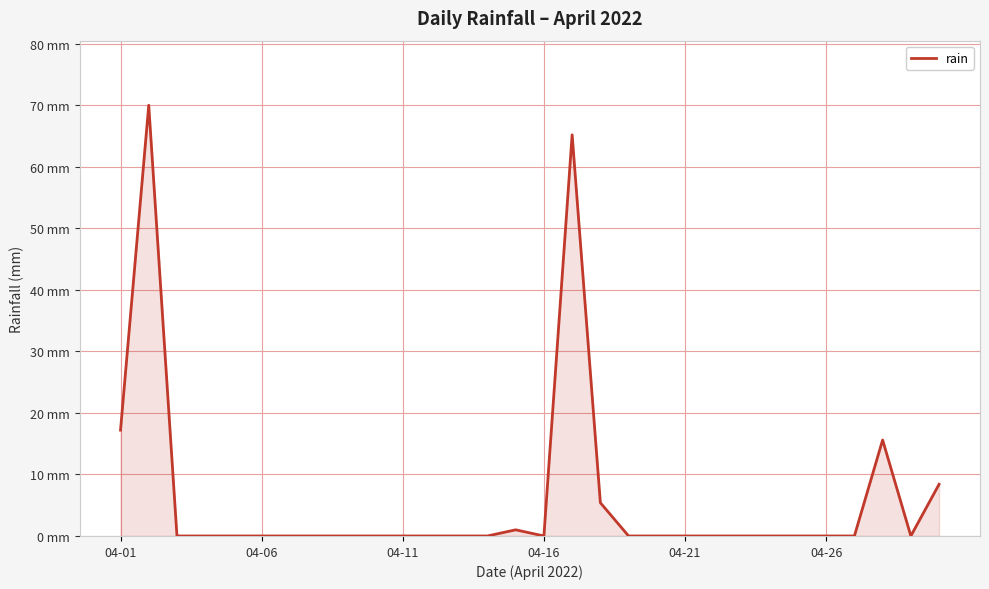

Does the chart have visible grid lines?

Yes